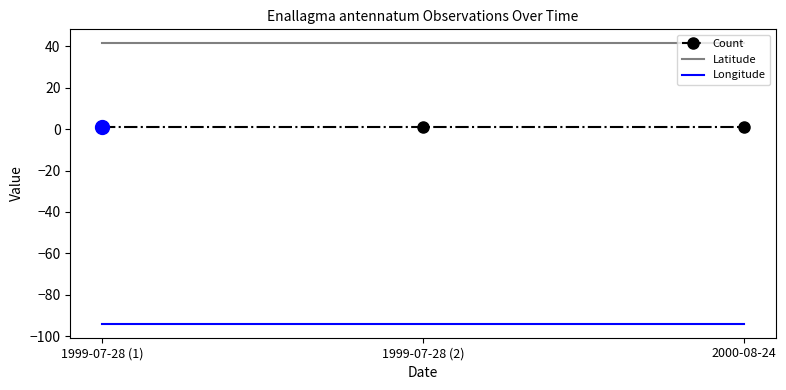

The Latitude series shows 41.5 at 2000-08-24. True or false?

True